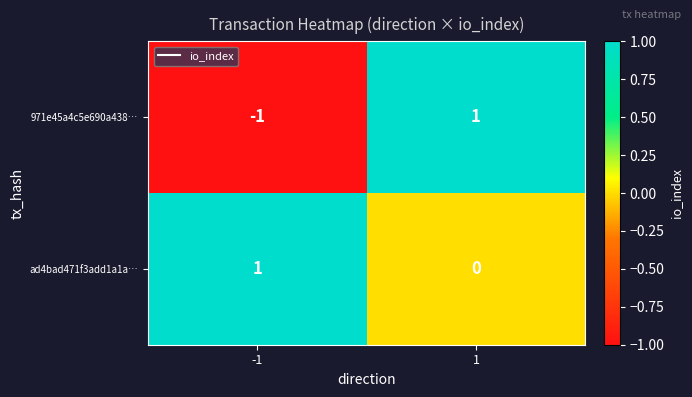

The value of ad4bad471f3add1a1a… at 1 is 0. True or false?

True